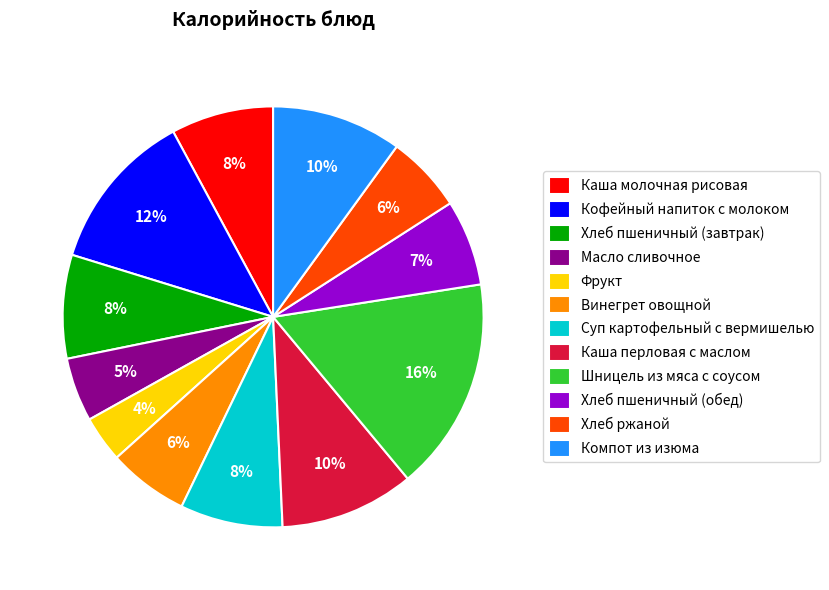

Which has a higher value, Хлеб ржаной or Хлеб пшеничный (обед)?

Хлеб пшеничный (обед)